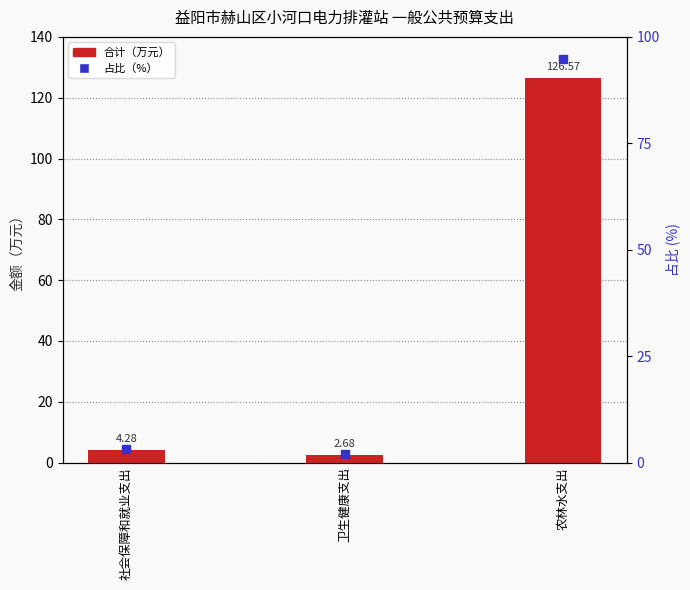

Which series has the largest total across all categories?

合计（万元）